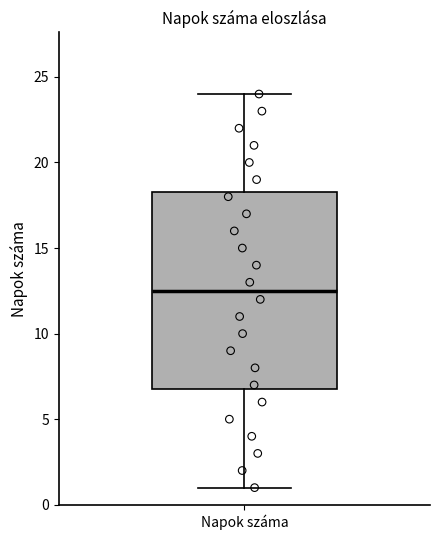

Read this box plot against the y-axis: the position of the median line, the range covered by the box, and the ends of both whiskers. The values are not printed on the chart, so give them approximately, as read against the axis.

median 12.5, box 7.0 to 18.5, whiskers 1.0 to 24.0